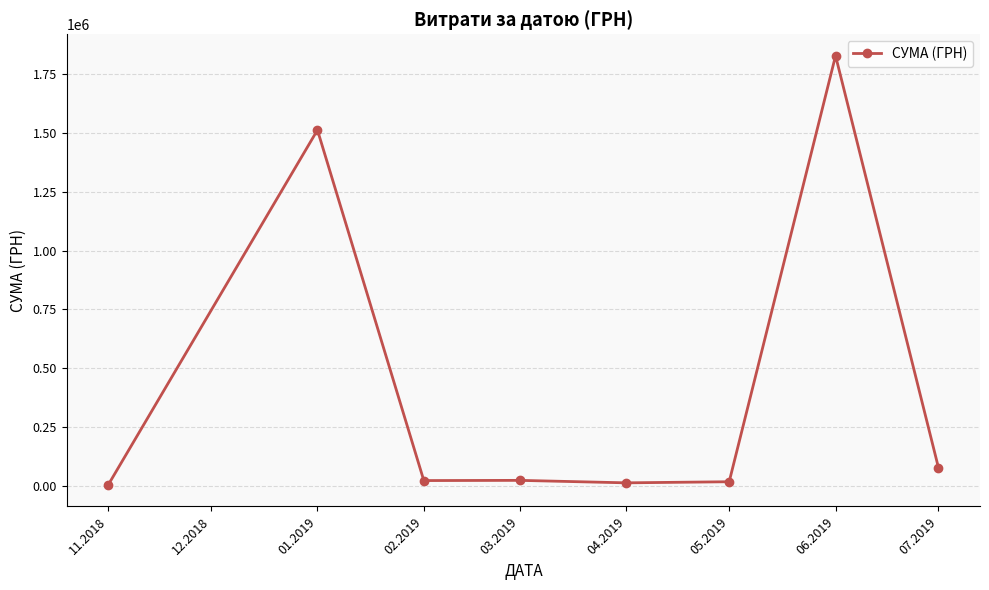

At which category does the data reach its first local peak?

01.2019